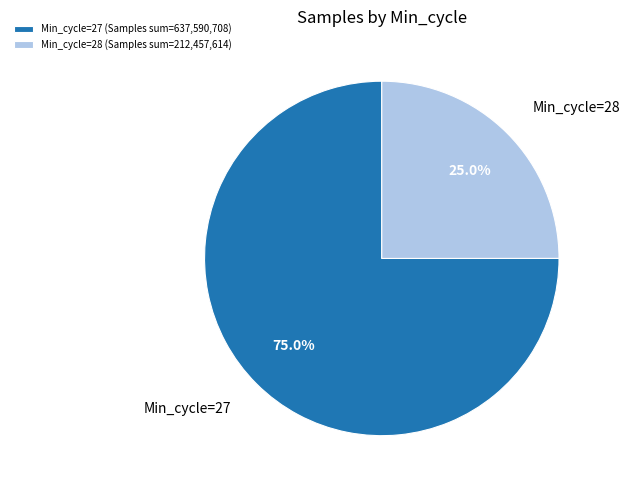

What percentage is NOT represented by Min_cycle=27 (Samples sum=637,590,708)?

25.0%